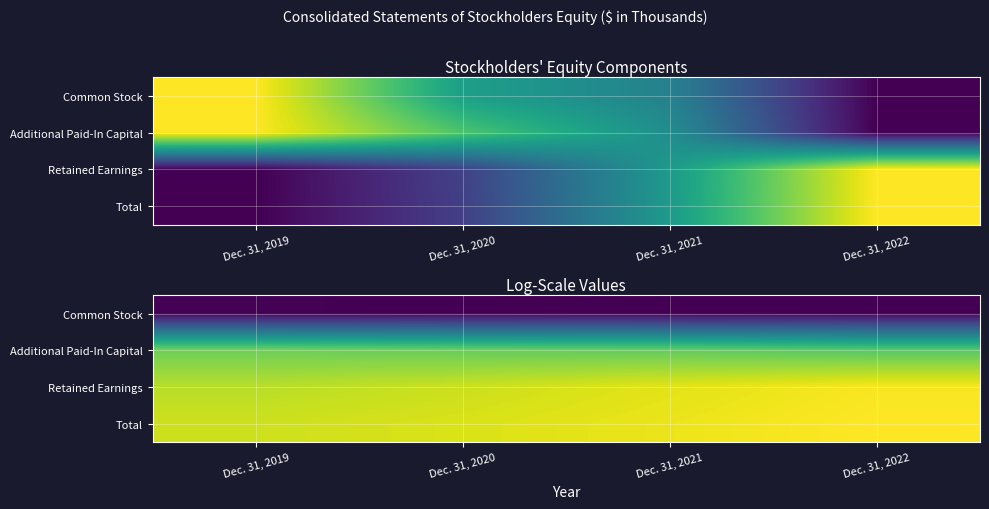

What is the average value of the Retained Earnings series?

14.6